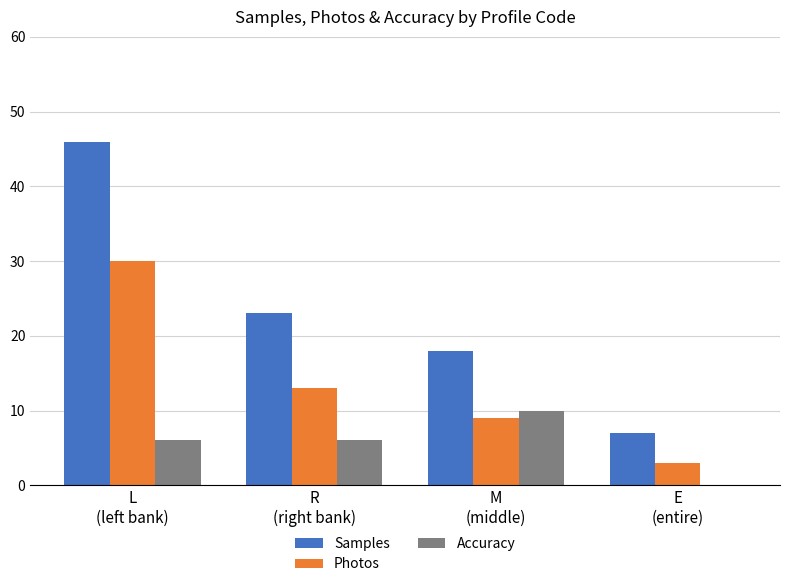

What is the sum of all Samples values?

94